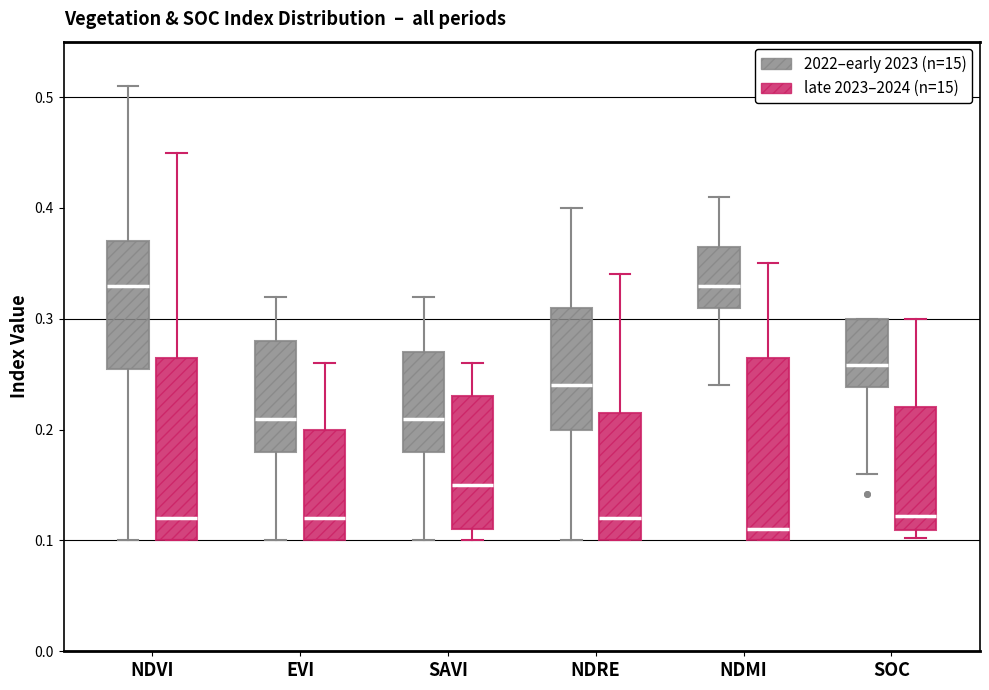

Reading left to right, read every box against the y-axis: the position of its median line, the range the box covers, and the ends of its whiskers. The values are not printed on the chart, so give them approximately, as read against the axis.

NDVI (2022–early 2023 (n=15)): median 0.33, box 0.26 to 0.37, whiskers 0.10 to 0.51
NDVI (late 2023–2024 (n=15)): median 0.12, box 0.10 to 0.27, whiskers 0.10 to 0.45
EVI (2022–early 2023 (n=15)): median 0.21, box 0.18 to 0.28, whiskers 0.10 to 0.32
EVI (late 2023–2024 (n=15)): median 0.12, box 0.10 to 0.20, whiskers 0.10 to 0.26
SAVI (2022–early 2023 (n=15)): median 0.21, box 0.18 to 0.27, whiskers 0.10 to 0.32
SAVI (late 2023–2024 (n=15)): median 0.15, box 0.11 to 0.23, whiskers 0.10 to 0.26
NDRE (2022–early 2023 (n=15)): median 0.24, box 0.20 to 0.31, whiskers 0.10 to 0.40
NDRE (late 2023–2024 (n=15)): median 0.12, box 0.10 to 0.22, whiskers 0.10 to 0.34
NDMI (2022–early 2023 (n=15)): median 0.33, box 0.31 to 0.37, whiskers 0.24 to 0.41
NDMI (late 2023–2024 (n=15)): median 0.11, box 0.10 to 0.27, whiskers 0.10 to 0.35
SOC (2022–early 2023 (n=15)): median 0.26, box 0.24 to 0.30, whiskers 0.16 to 0.30
SOC (late 2023–2024 (n=15)): median 0.12, box 0.11 to 0.22, whiskers 0.10 to 0.30